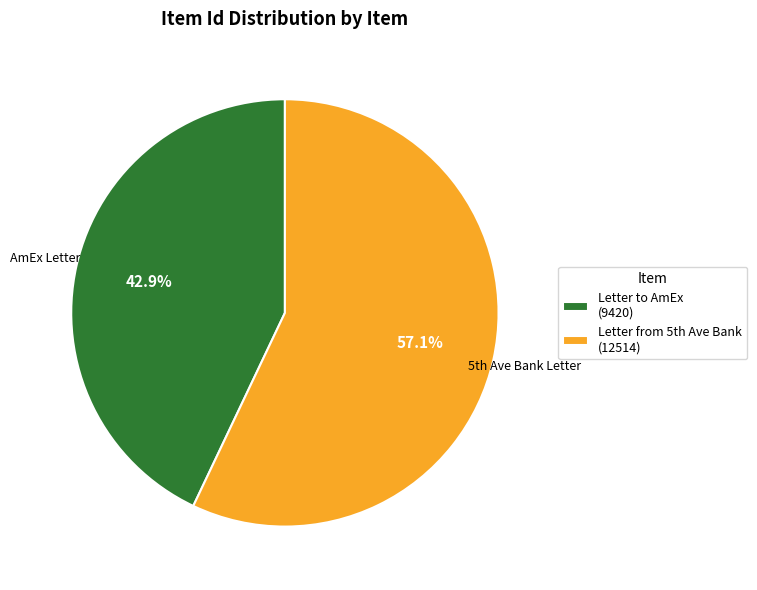

How many segments does this pie chart have?

2